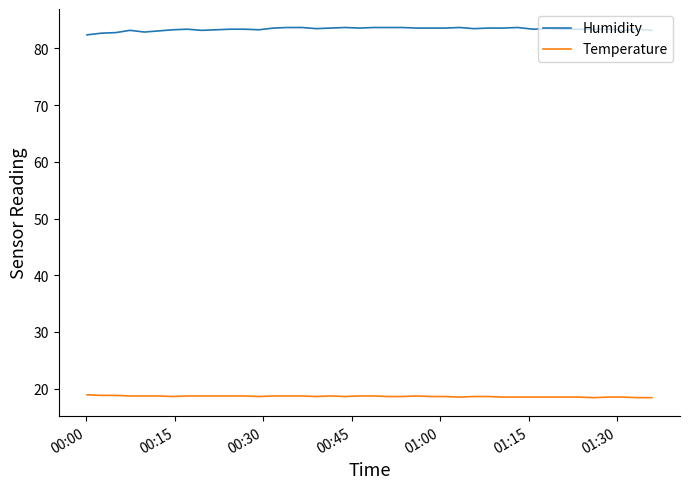

Does the chart have visible grid lines?

No